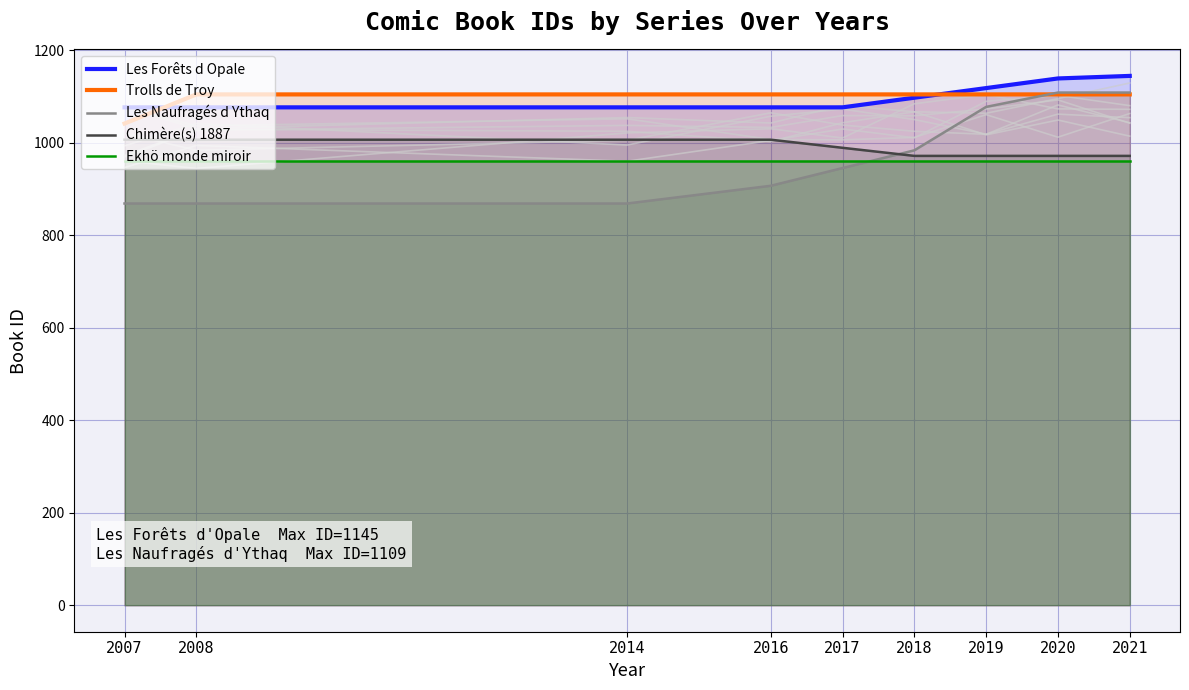

How many distinct data groups are displayed?

5